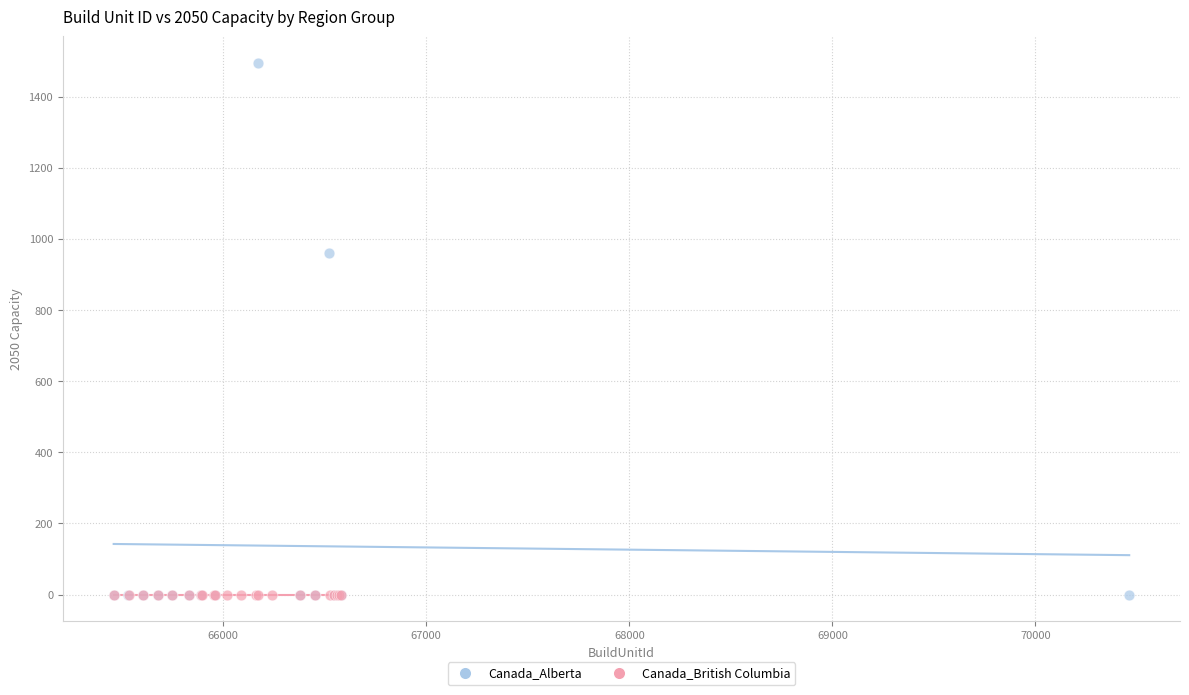

Which series reaches the maximum Y coordinate?

Canada_Alberta